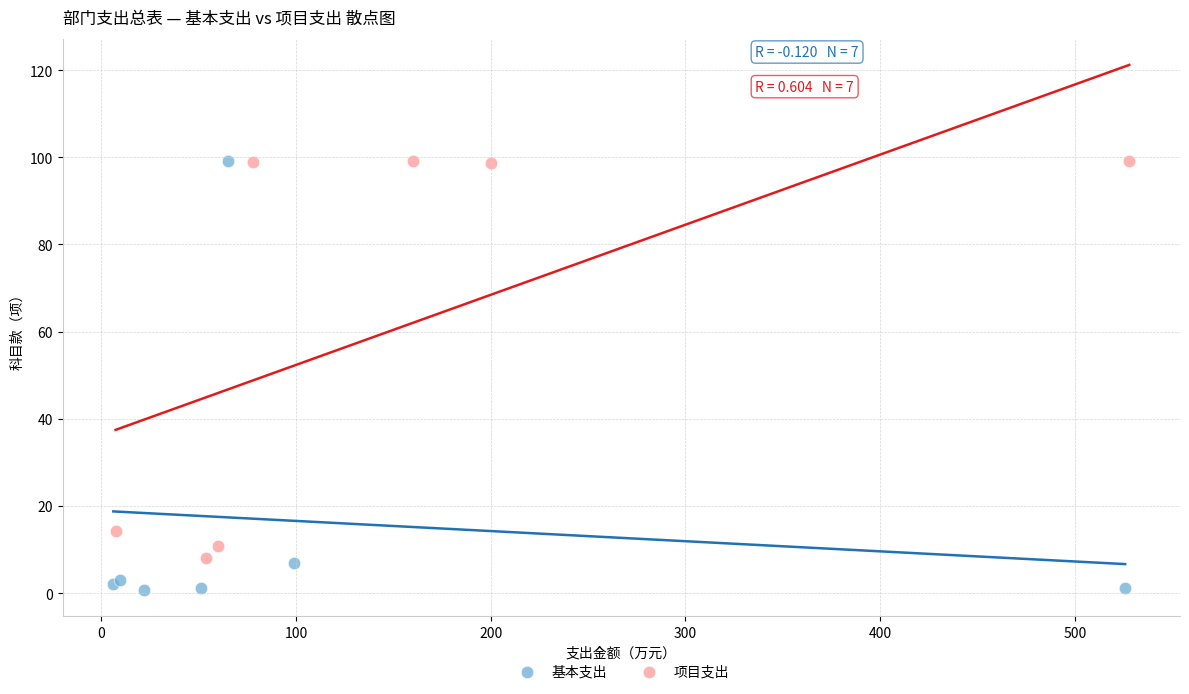

Which series contains the lowest Y value?

基本支出